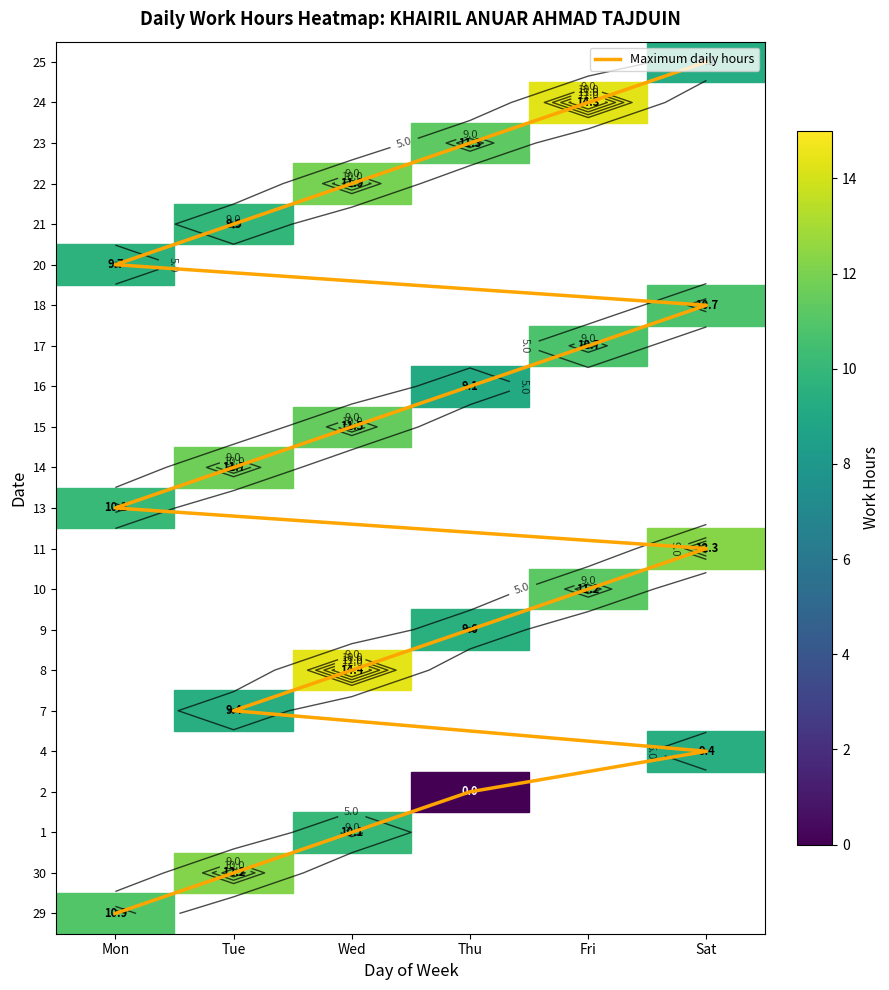

Where is the data nearest to the value 11?

Mon